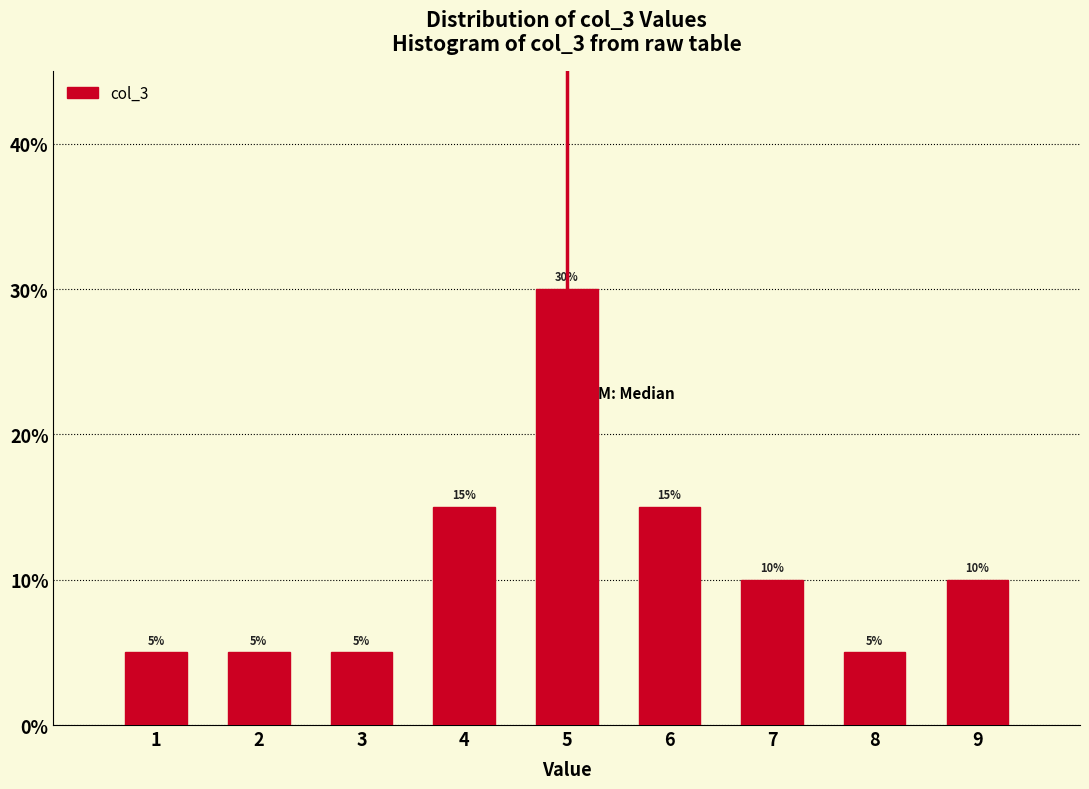

Which range on the x-axis has the tallest bar?

4.5 to 5.5